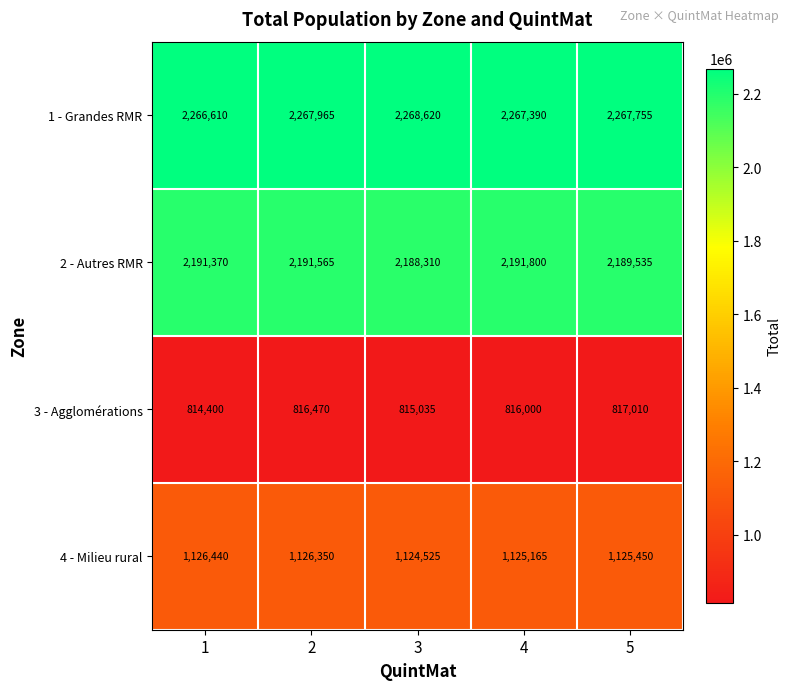

Reading right to left, transcribe all the data shown in this chart.

1 - Grandes RMR: 2267755	2267390	2268620	2267965	2266610
2 - Autres RMR: 2189535	2191800	2188310	2191565	2191370
3 - Agglomérations: 817010	816000	815035	816470	814400
4 - Milieu rural: 1125450	1125165	1124525	1126350	1126440